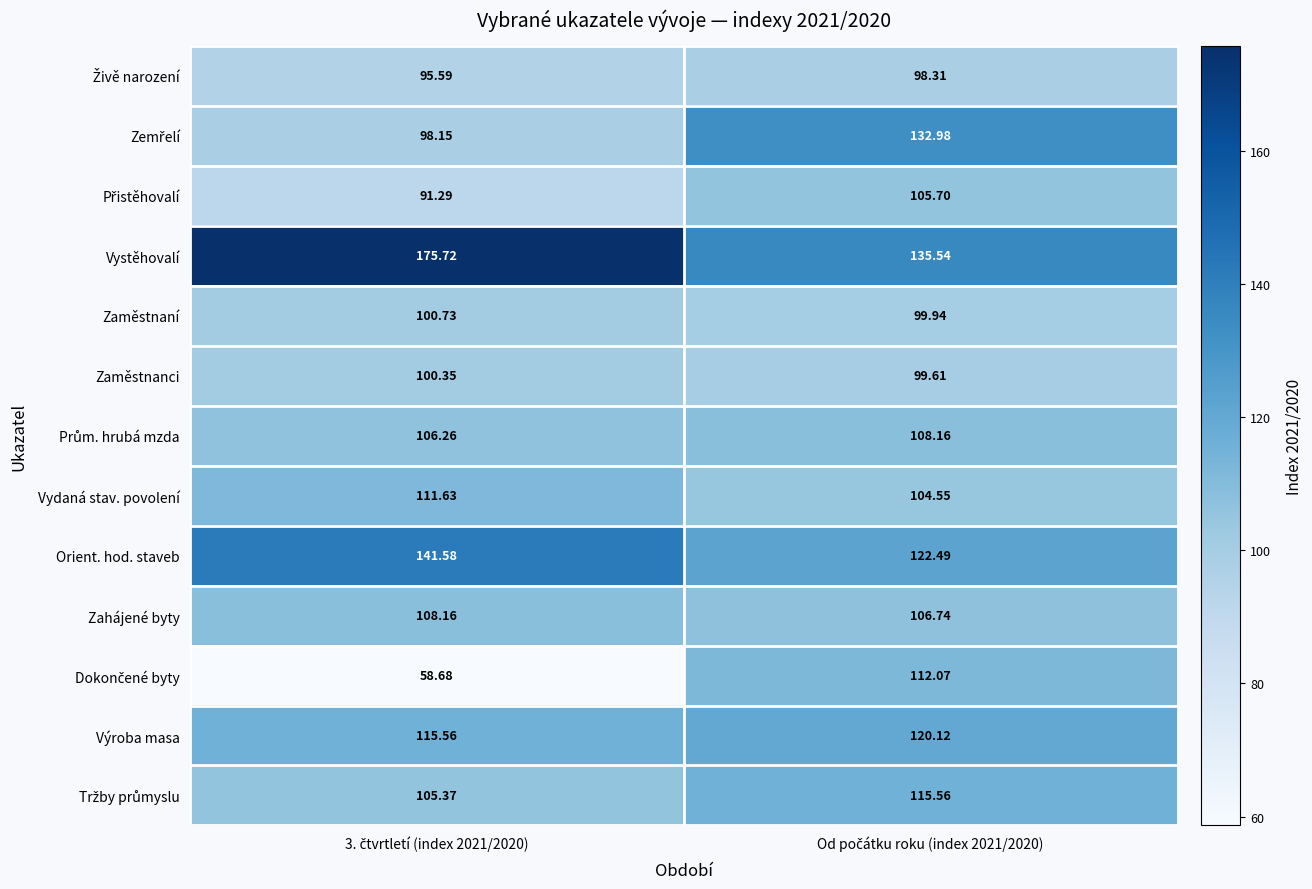

Which series has the largest total across all categories?

Vystěhovalí